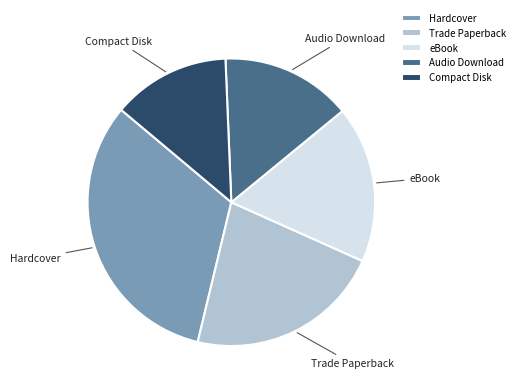

Count the number of slices in the pie.

5